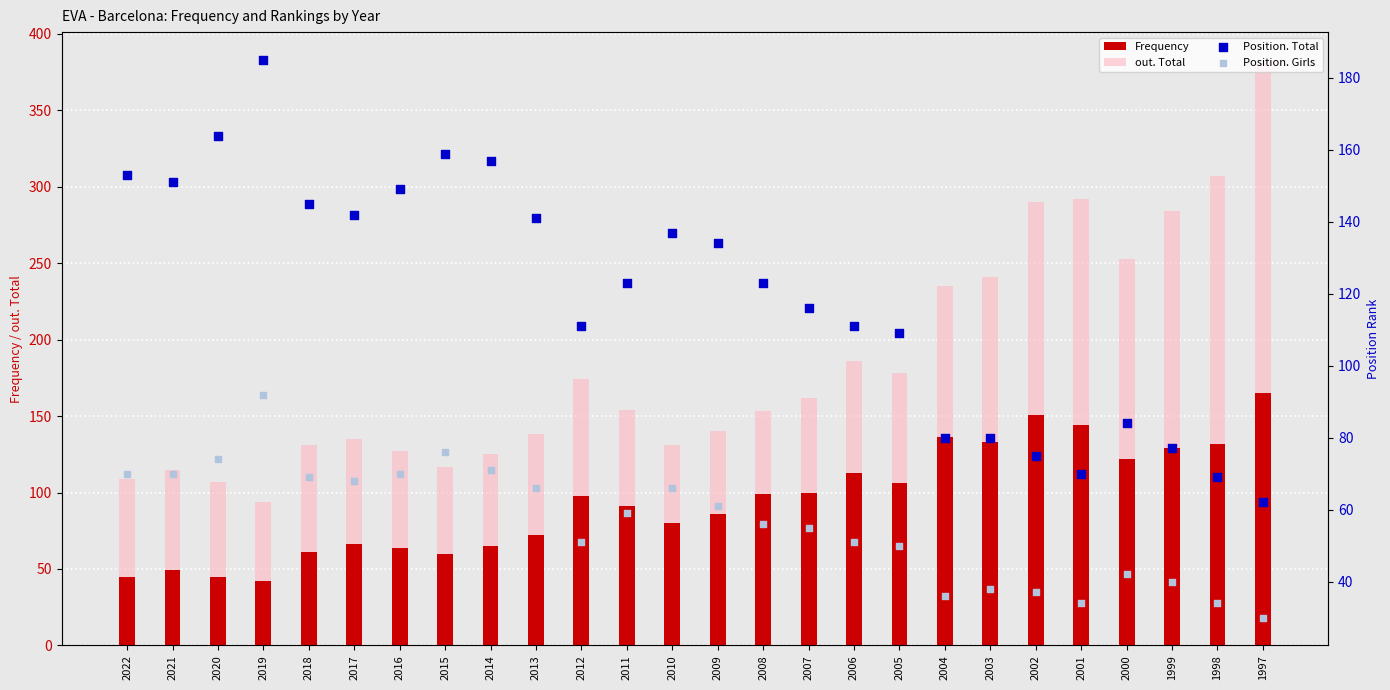

At which category is the sum across all series the highest?

1997